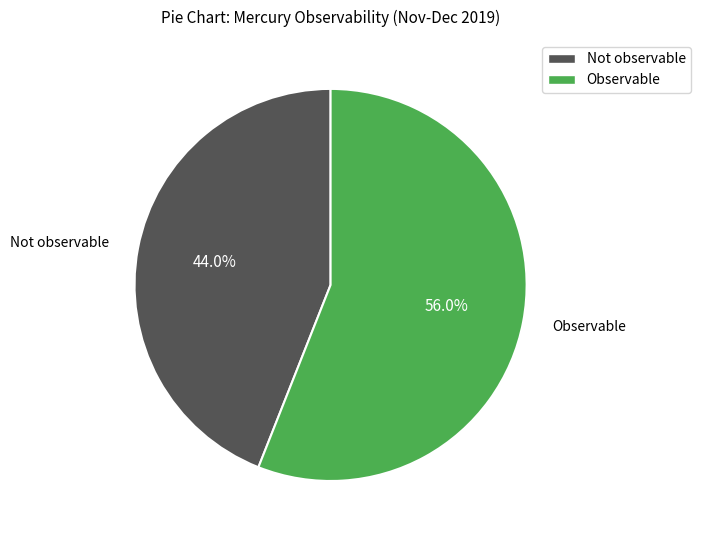

To the nearest percent, what is the average slice percentage?

50%